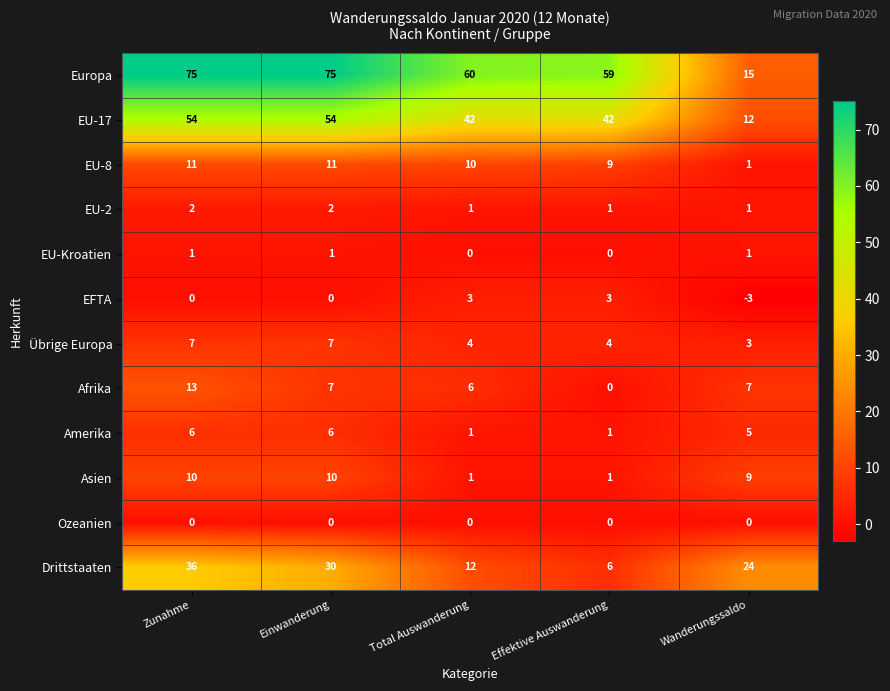

How many distinct data groups are displayed?

12